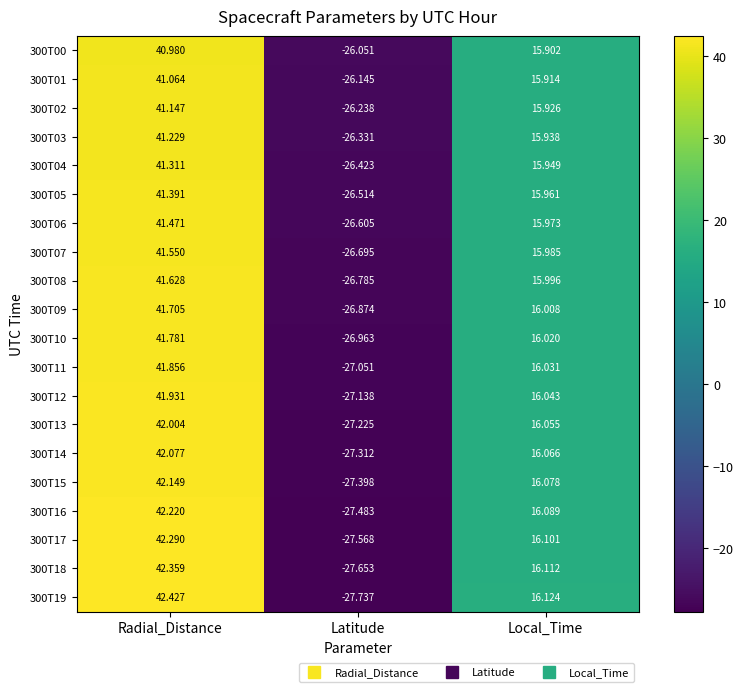

List the labels in order of 300T17 value, largest first.

Radial_Distance, Local_Time, Latitude